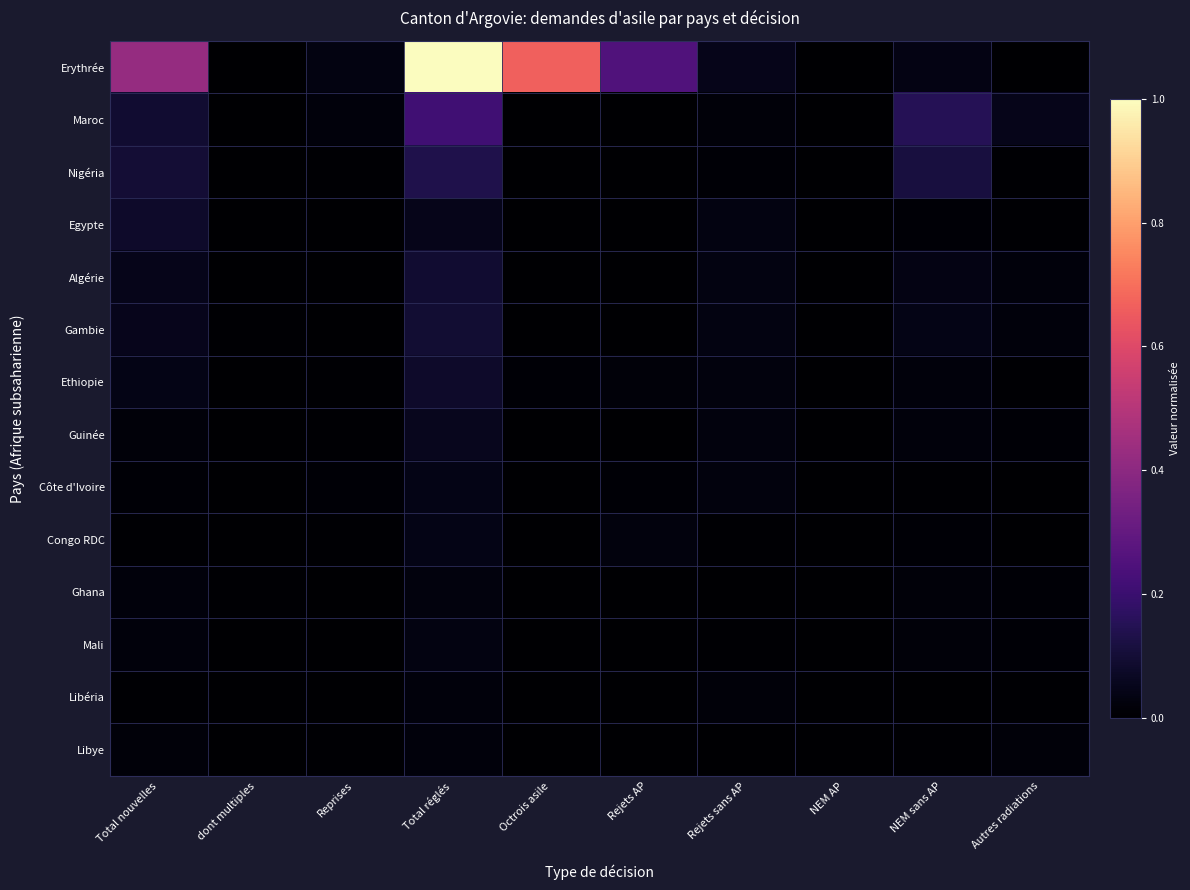

What is the maximum value shown in the chart?

1.0